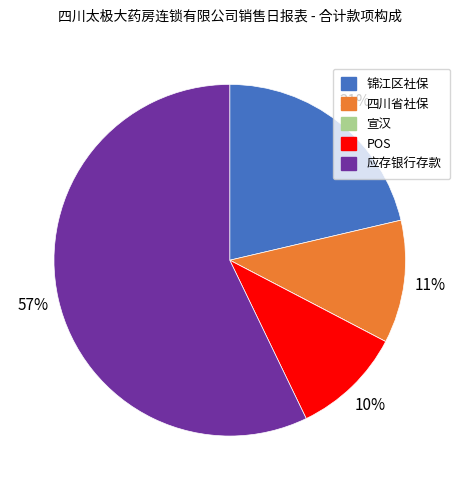

Which slice represents more than half of the pie?

应存银行存款